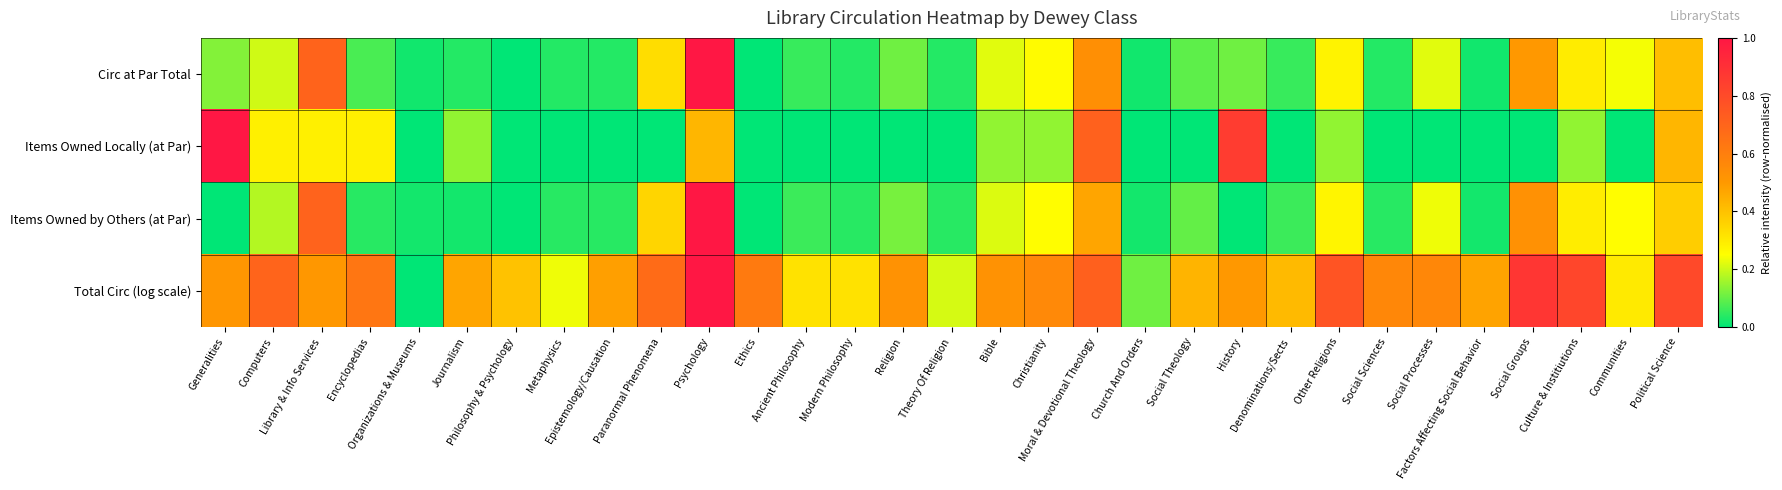

Which series has the widest spread of values?

Circ at Par Total